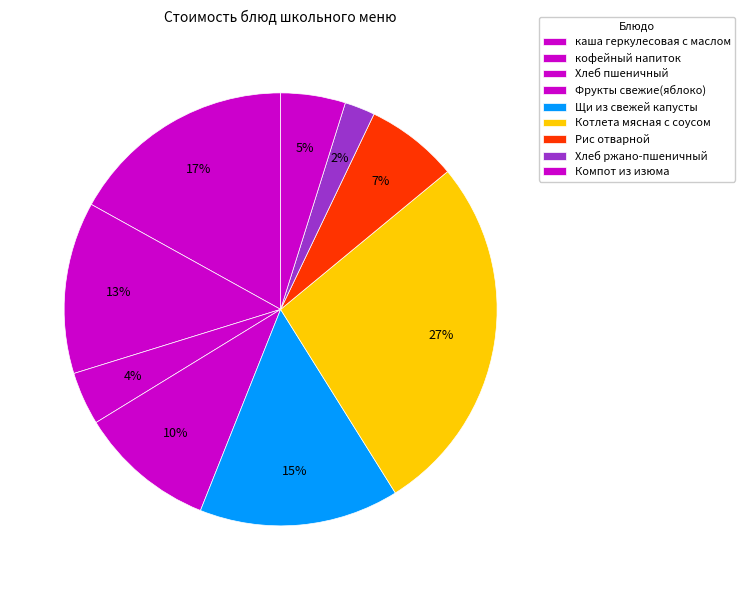

To the nearest percent, what is the difference between the largest and smallest slice percentages?

25%